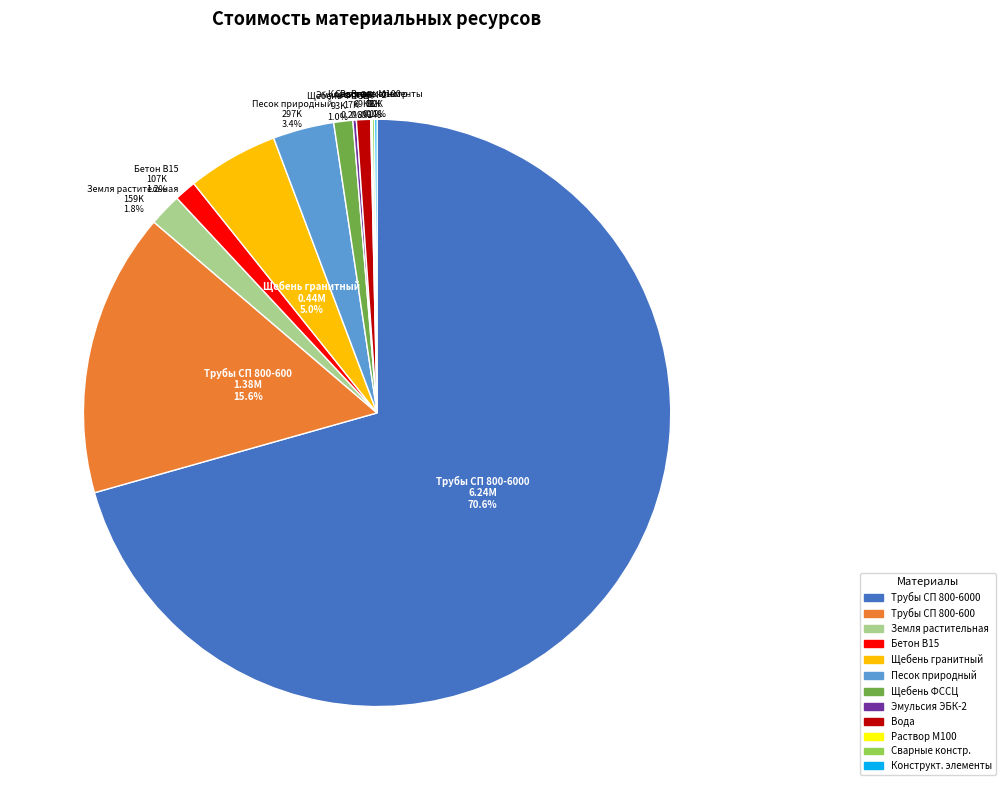

What is the change in value from Трубы стеклопластиковые СП 800-6000-РШ to Трубы стеклопластиковые СП 800-600-РШС?

-4860570.0